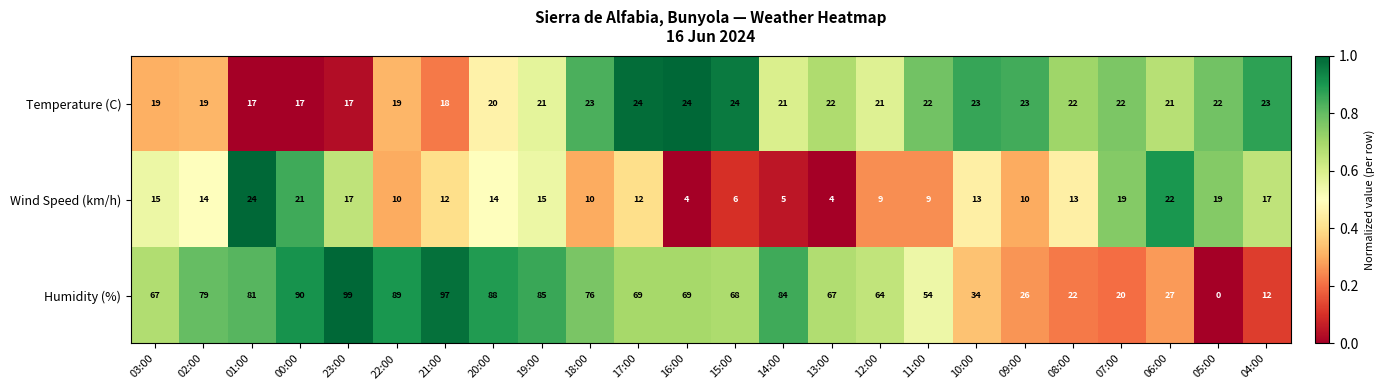

At which category is the sum across all series the highest?

23:00